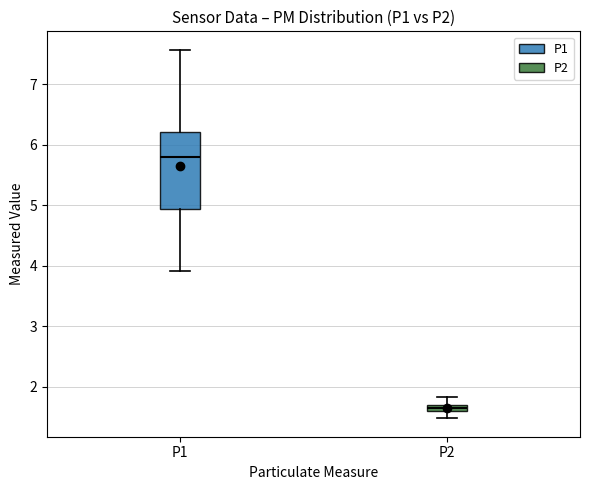

Which box's median line is the lowest?

P2